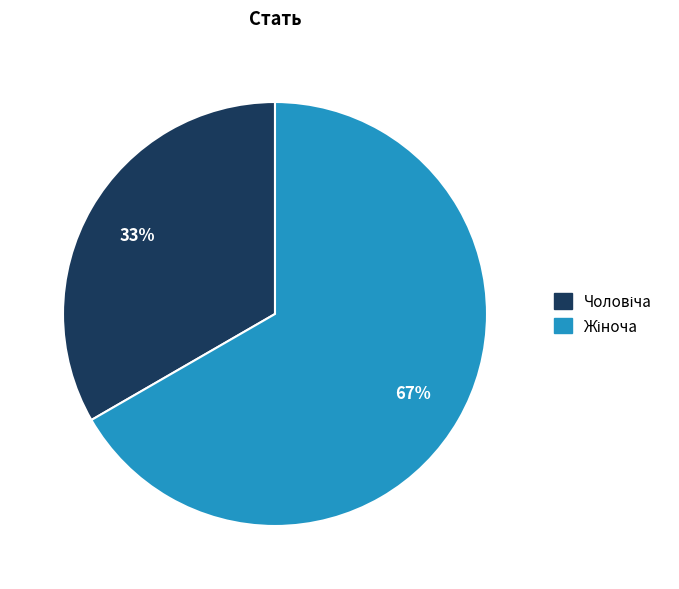

To the nearest percent, what is the average slice percentage?

50%